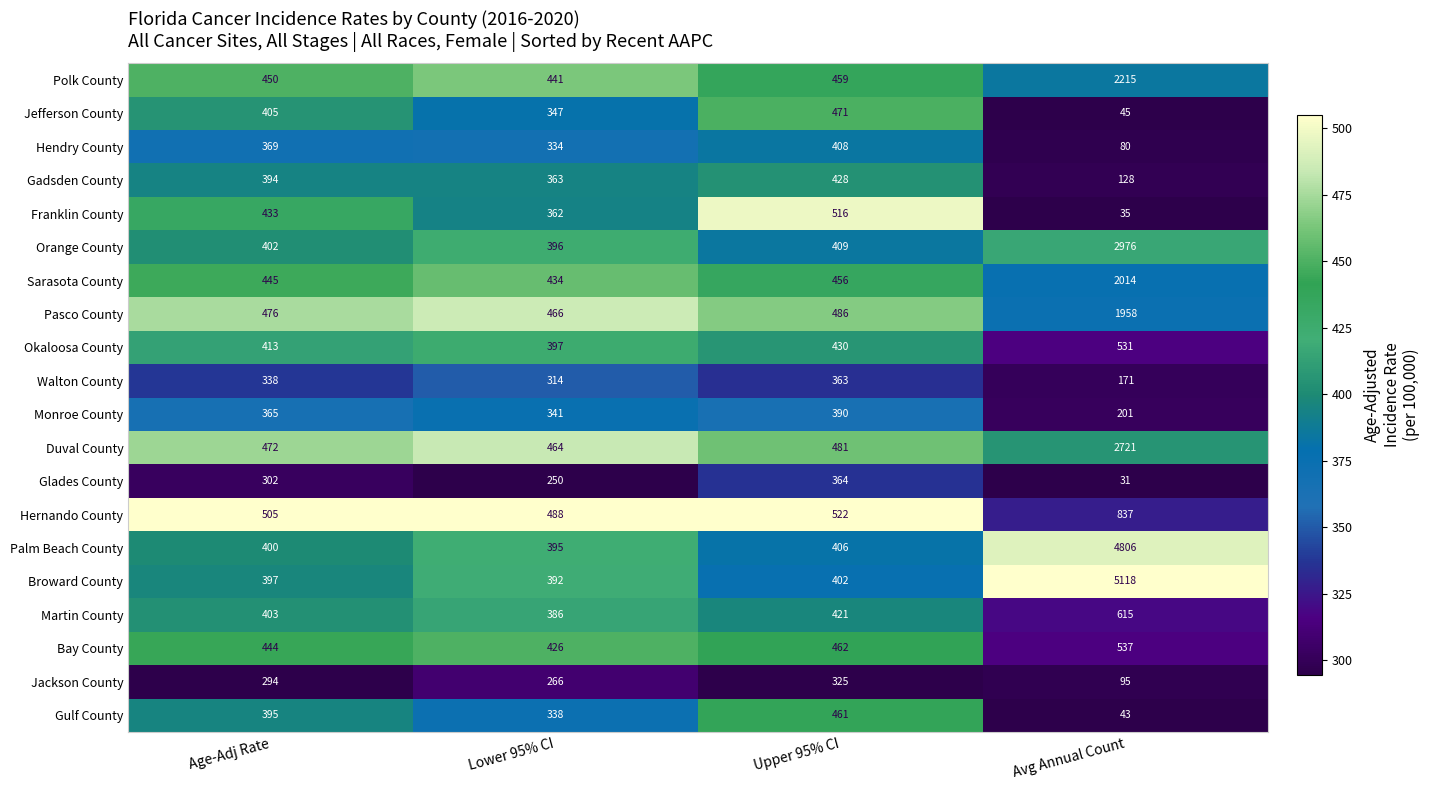

Which label corresponds to the smallest value in the chart?

Avg Annual Count